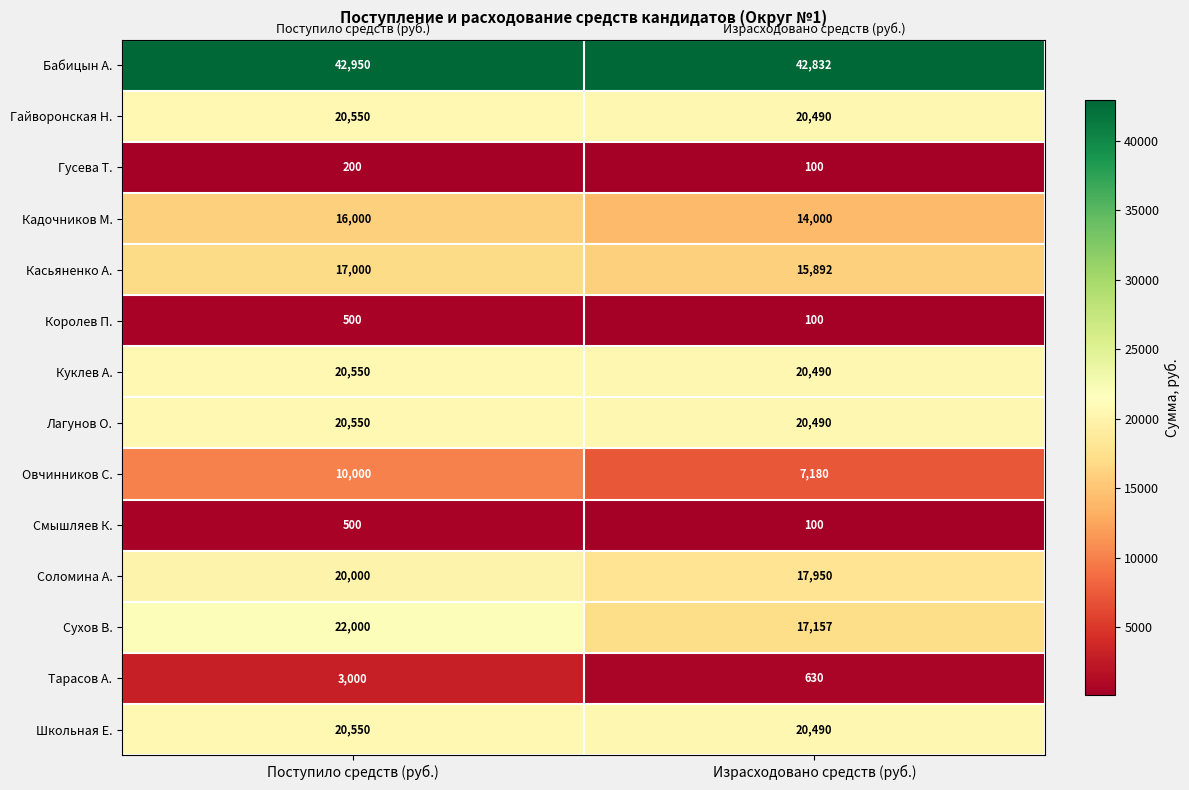

What is the total value across all series at Поступило средств (руб.)?

214350